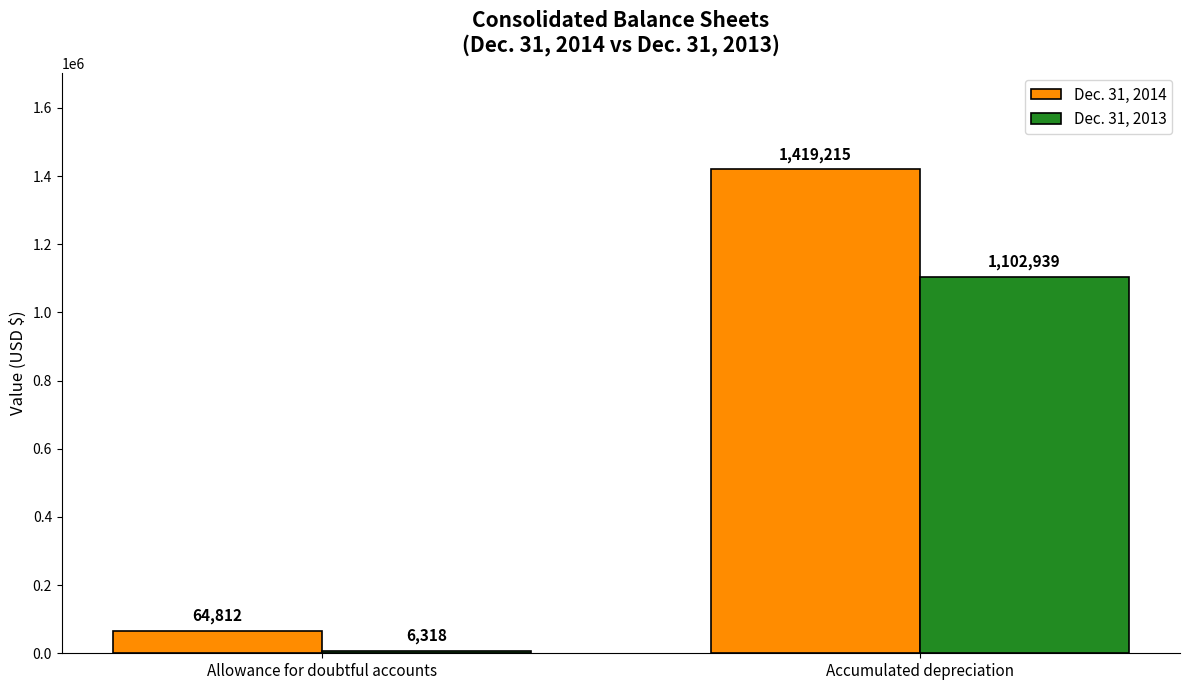

Reading left to right, list all the values displayed in this chart.

Dec. 31, 2014: 64812	1419215
Dec. 31, 2013: 6318	1102939